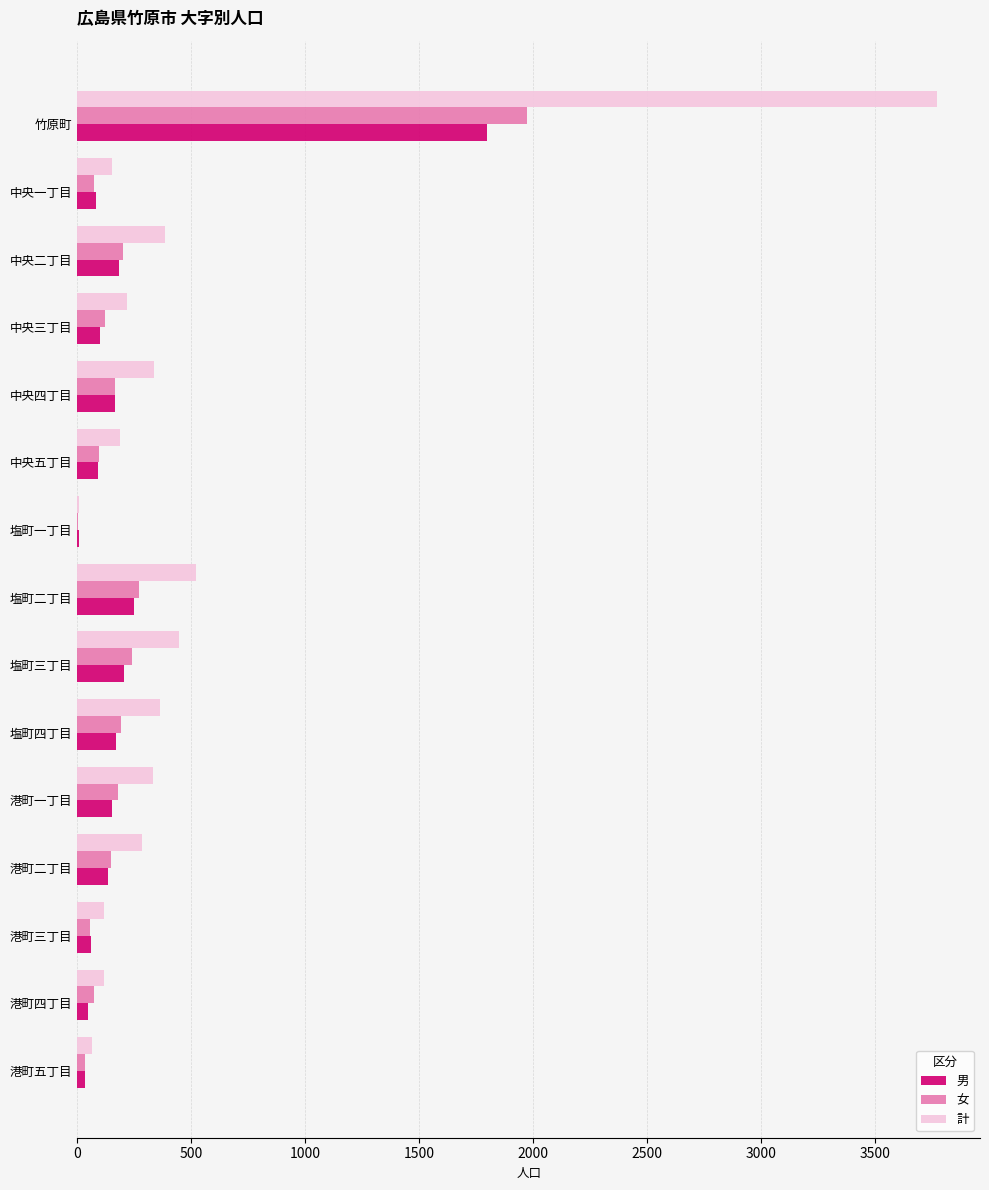

At which category is the sum across all series the highest?

竹原町